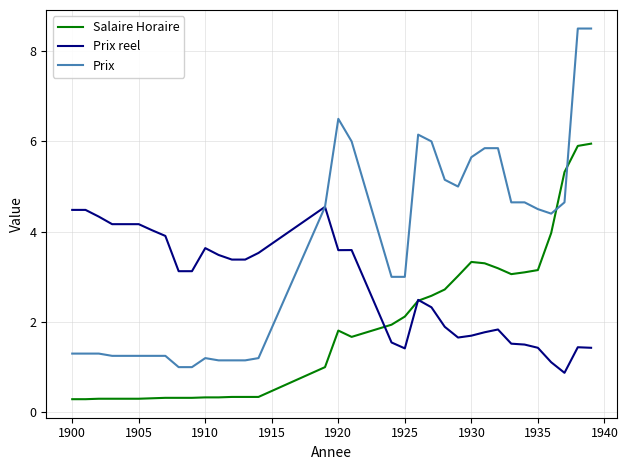

True or false: Salaire Horaire and Prix intersect in this chart.

True